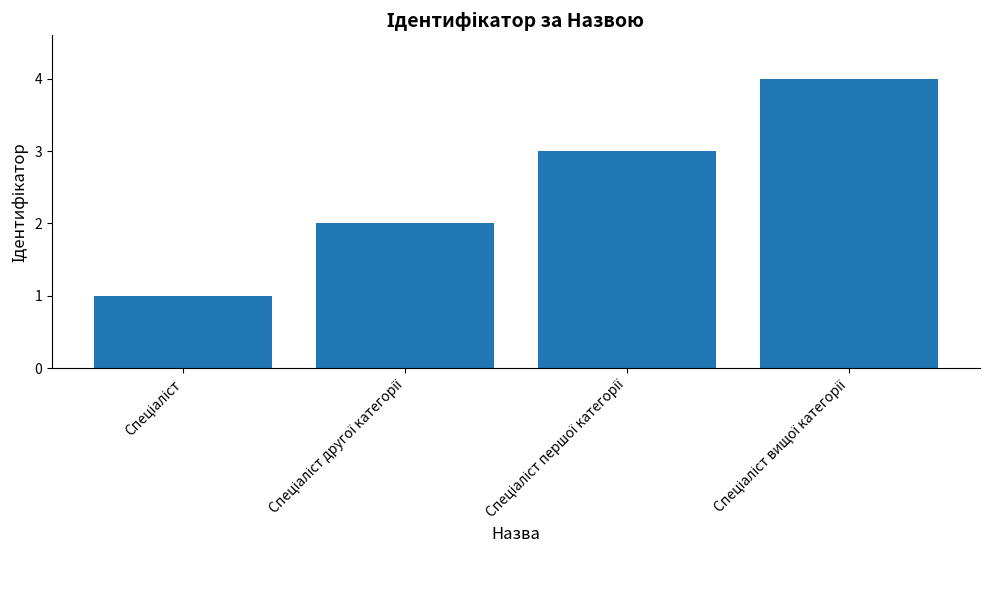

What is the maximum value shown in the chart?

4